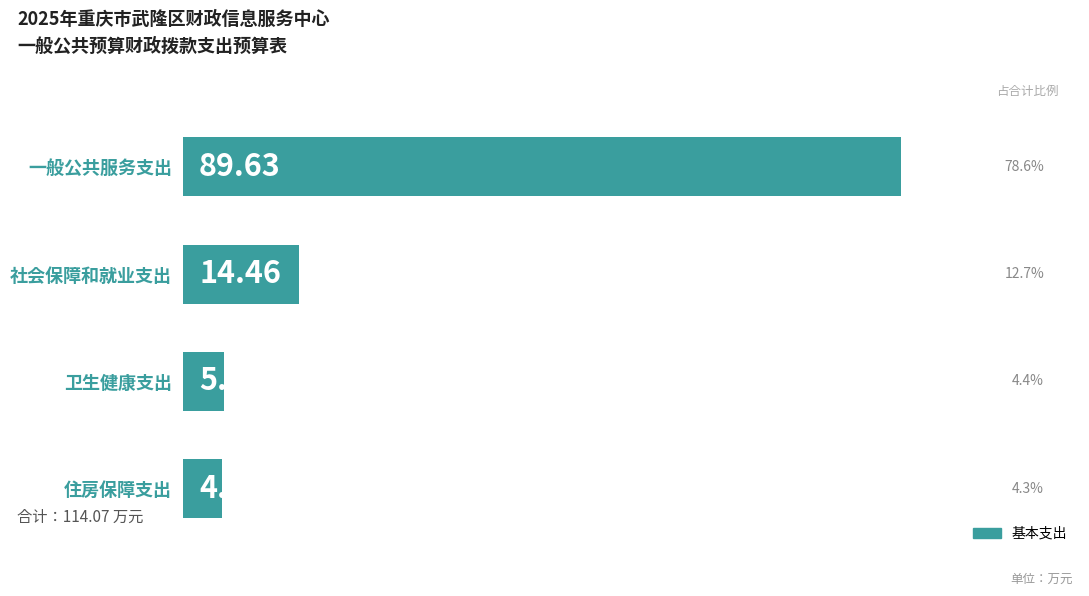

What is the label of the 3rd bar from the bottom?

社会保障和就业支出